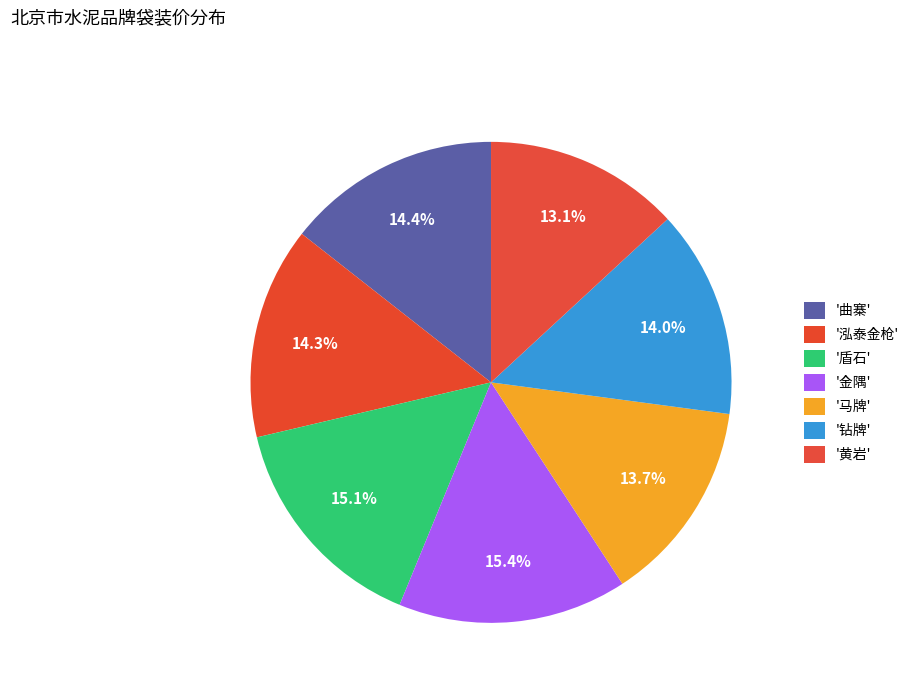

How many slices are in this pie chart?

7